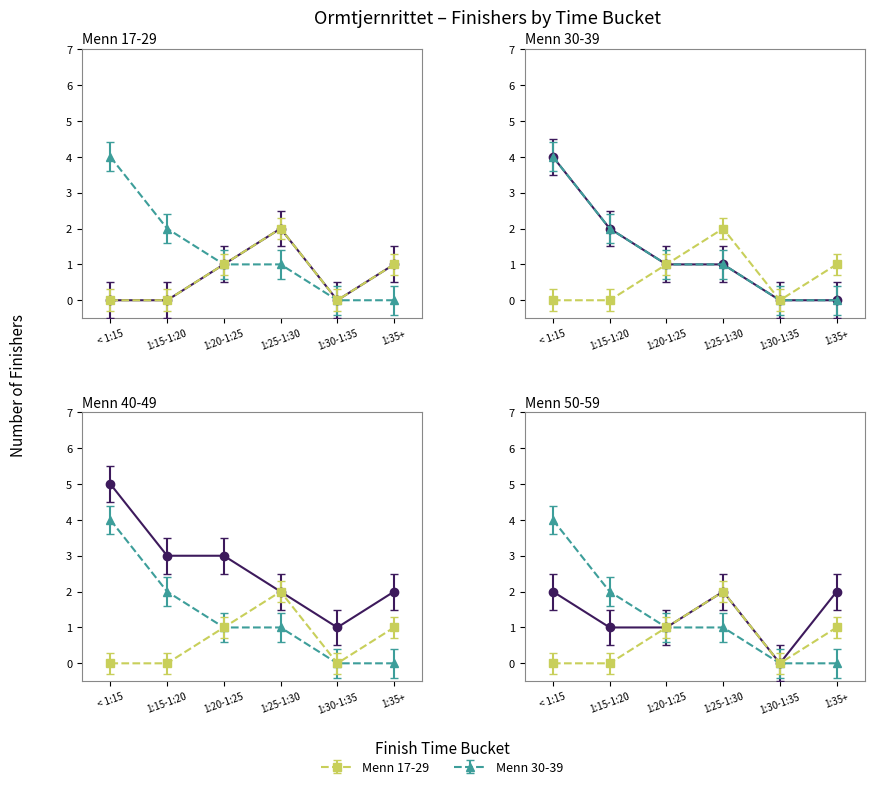

Count the Menn 40-49 values in the range 2 to 3.

4